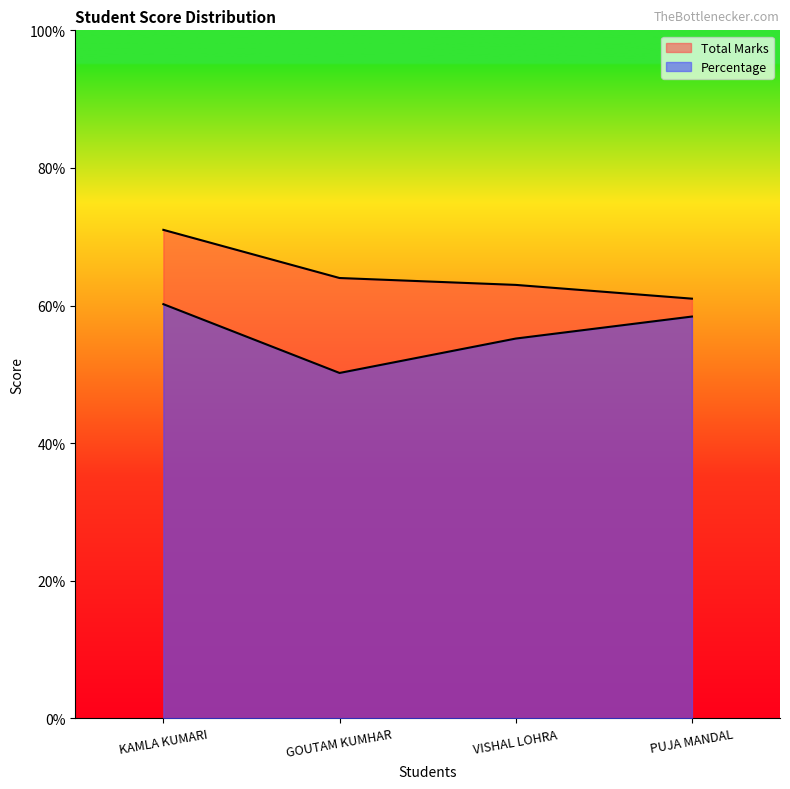

Reading left to right, transcribe all the data shown in this chart.

Total Marks: 71.0	64.0	63.0	61.0
Percentage: 60.2	50.2	55.2	58.4